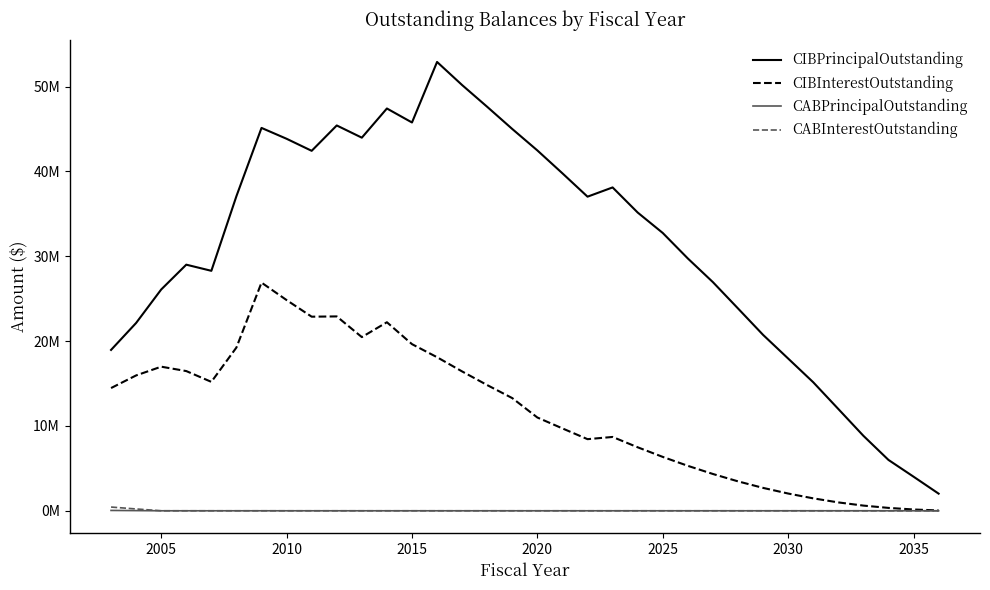

At how many categories does at least one series exceed 28639117?

20